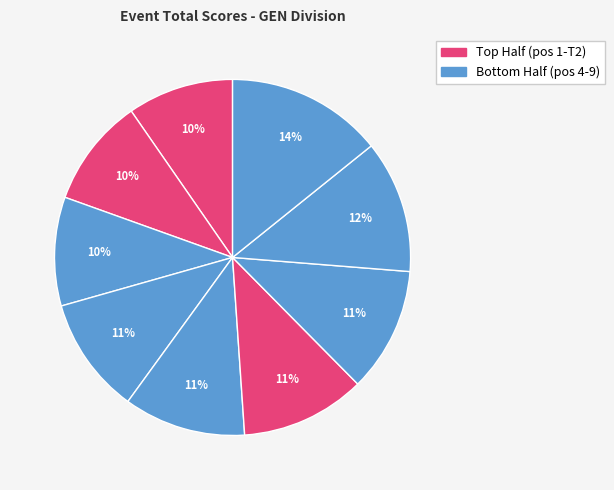

To the nearest percent, what is the average slice percentage?

11%